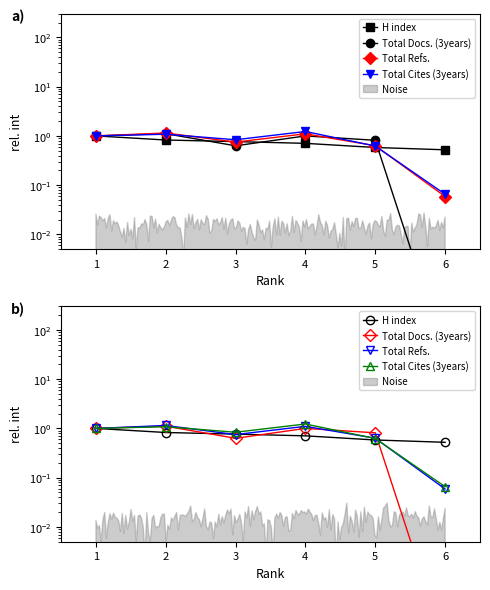

How many categories are shown in the chart?

6